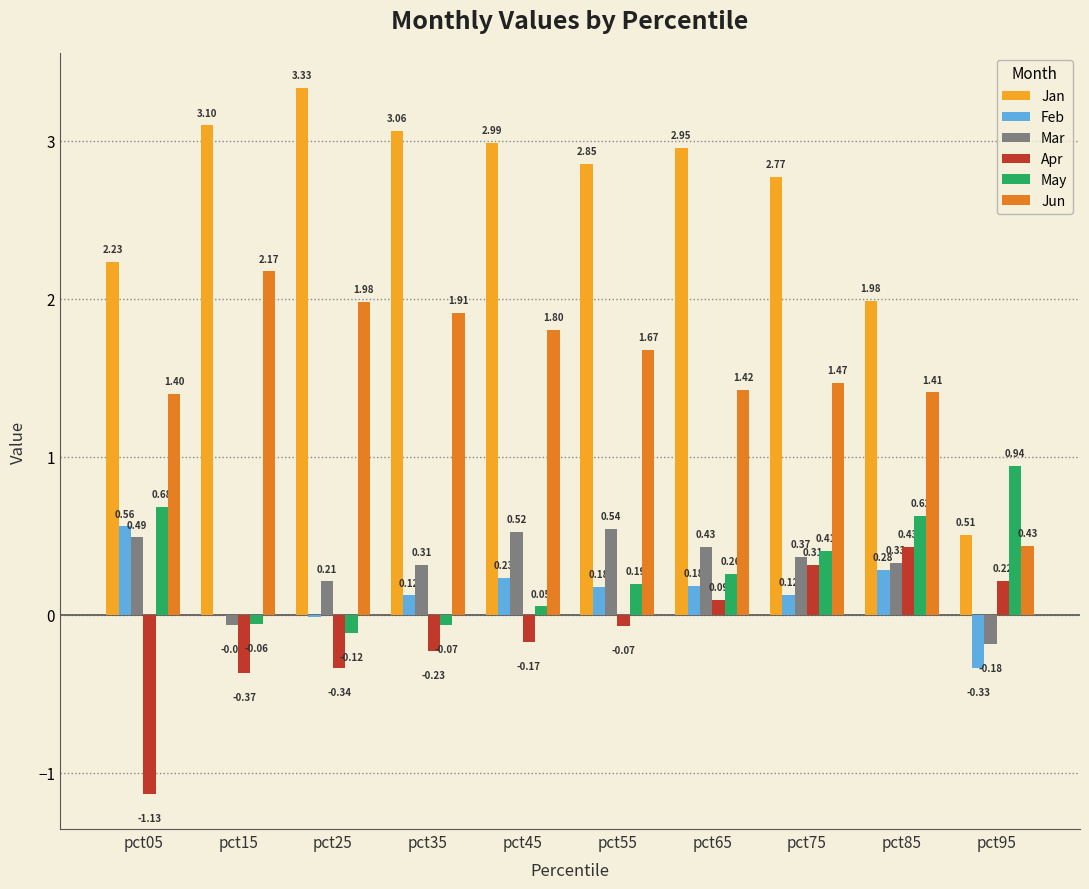

Which series has the largest total across all categories?

Jan